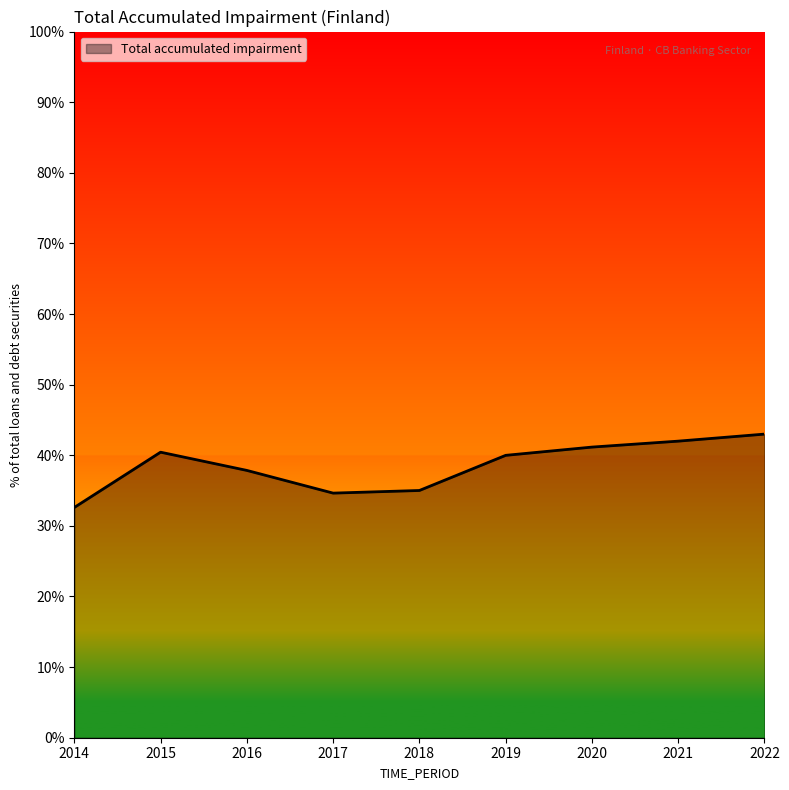

What is the greatest value displayed?

43.0